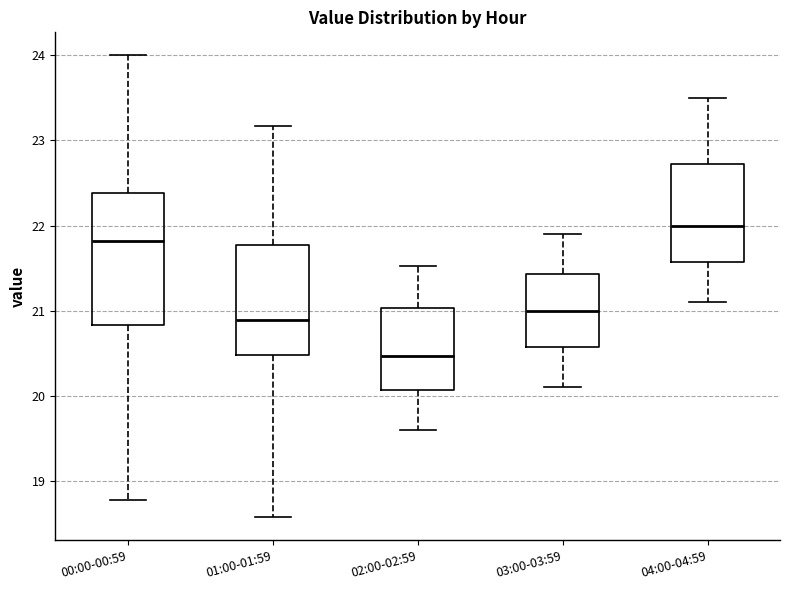

Reading left to right, transcribe this box plot: for each box, give where its median line is, the range the box spans, and where its two whiskers end, as read against the y-axis. The values are not printed on the chart, so give them approximately, as read against the axis.

00:00-00:59: median 21.8, box 20.8 to 22.4, whiskers 18.8 to 24.0
01:00-01:59: median 20.9, box 20.5 to 21.8, whiskers 18.6 to 23.2
02:00-02:59: median 20.5, box 20.1 to 21.0, whiskers 19.6 to 21.5
03:00-03:59: median 21.0, box 20.6 to 21.4, whiskers 20.1 to 21.9
04:00-04:59: median 22.0, box 21.6 to 22.7, whiskers 21.1 to 23.5